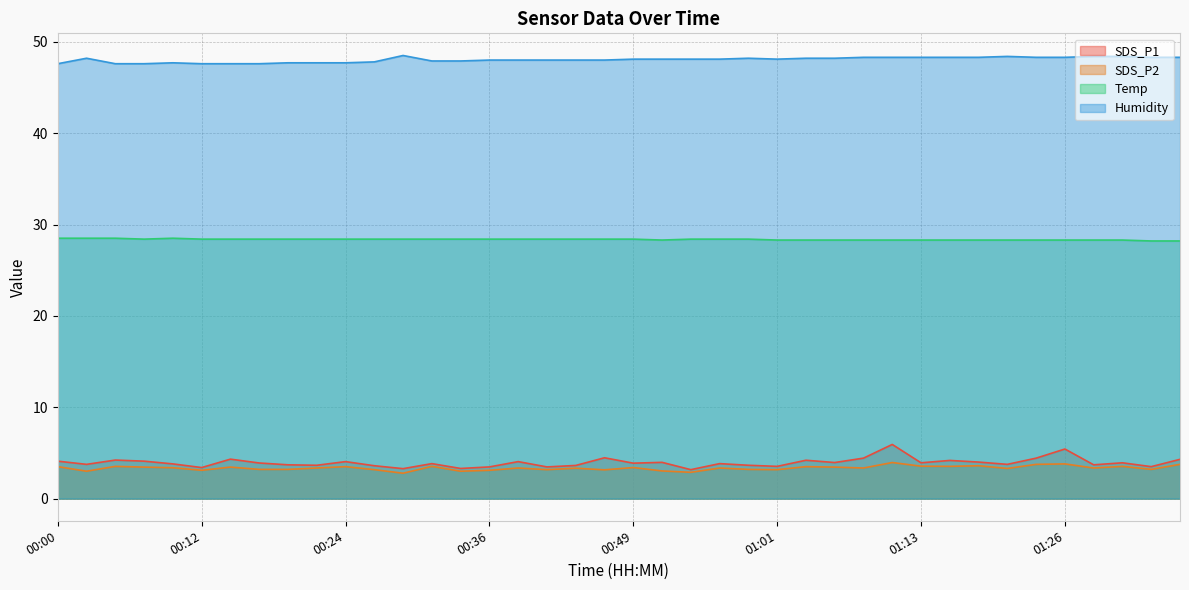

How many lines are shown in the chart?

4